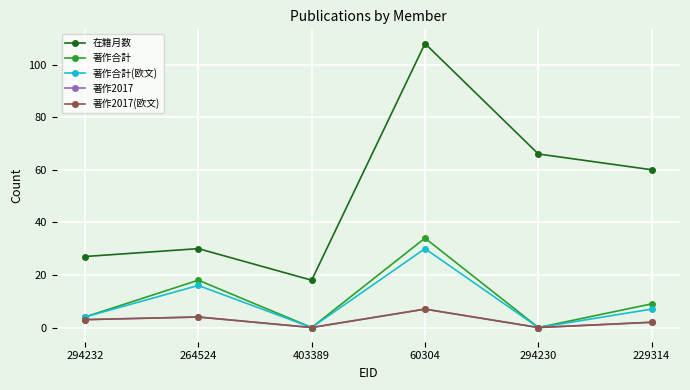

Which category has the highest value in the 著作2017 series?

60304